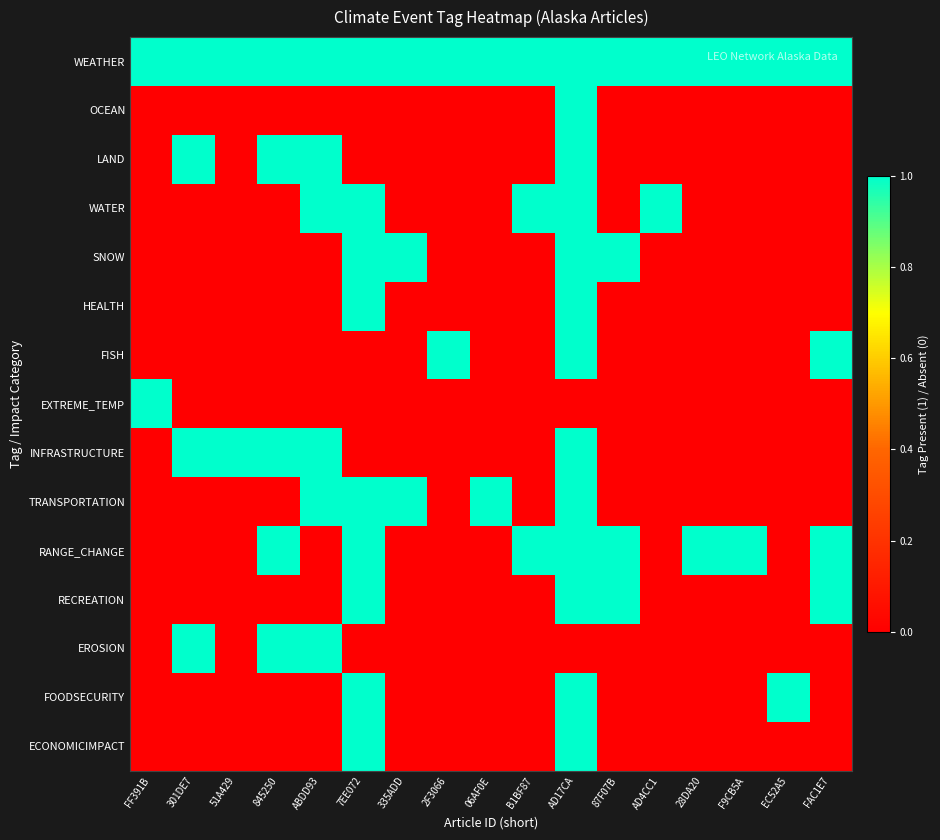

Reading left to right, list all the values displayed in this chart.

WEATHER: FF391B=1	301DE7=1	51A429=1	845250=1	ABDD93=1	7EE072=1	335ADD=1	2F3066=1	06AF0E=1	B1BF87=1	AD17CA=1	87F07B=1	AD4CC1=1	28DA20=1	F9CB5A=1	EC52A5=1	FAC1E7=1
OCEAN: FF391B=0	301DE7=0	51A429=0	845250=0	ABDD93=0	7EE072=0	335ADD=0	2F3066=0	06AF0E=0	B1BF87=0	AD17CA=1	87F07B=0	AD4CC1=0	28DA20=0	F9CB5A=0	EC52A5=0	FAC1E7=0
LAND: FF391B=0	301DE7=1	51A429=0	845250=1	ABDD93=1	7EE072=0	335ADD=0	2F3066=0	06AF0E=0	B1BF87=0	AD17CA=1	87F07B=0	AD4CC1=0	28DA20=0	F9CB5A=0	EC52A5=0	FAC1E7=0
WATER: FF391B=0	301DE7=0	51A429=0	845250=0	ABDD93=1	7EE072=1	335ADD=0	2F3066=0	06AF0E=0	B1BF87=1	AD17CA=1	87F07B=0	AD4CC1=1	28DA20=0	F9CB5A=0	EC52A5=0	FAC1E7=0
SNOW: FF391B=0	301DE7=0	51A429=0	845250=0	ABDD93=0	7EE072=1	335ADD=1	2F3066=0	06AF0E=0	B1BF87=0	AD17CA=1	87F07B=1	AD4CC1=0	28DA20=0	F9CB5A=0	EC52A5=0	FAC1E7=0
HEALTH: FF391B=0	301DE7=0	51A429=0	845250=0	ABDD93=0	7EE072=1	335ADD=0	2F3066=0	06AF0E=0	B1BF87=0	AD17CA=1	87F07B=0	AD4CC1=0	28DA20=0	F9CB5A=0	EC52A5=0	FAC1E7=0
FISH: FF391B=0	301DE7=0	51A429=0	845250=0	ABDD93=0	7EE072=0	335ADD=0	2F3066=1	06AF0E=0	B1BF87=0	AD17CA=1	87F07B=0	AD4CC1=0	28DA20=0	F9CB5A=0	EC52A5=0	FAC1E7=1
EXTREME_TEMP: FF391B=1	301DE7=0	51A429=0	845250=0	ABDD93=0	7EE072=0	335ADD=0	2F3066=0	06AF0E=0	B1BF87=0	AD17CA=0	87F07B=0	AD4CC1=0	28DA20=0	F9CB5A=0	EC52A5=0	FAC1E7=0
INFRASTRUCTURE: FF391B=0	301DE7=1	51A429=1	845250=1	ABDD93=1	7EE072=0	335ADD=0	2F3066=0	06AF0E=0	B1BF87=0	AD17CA=1	87F07B=0	AD4CC1=0	28DA20=0	F9CB5A=0	EC52A5=0	FAC1E7=0
TRANSPORTATION: FF391B=0	301DE7=0	51A429=0	845250=0	ABDD93=1	7EE072=1	335ADD=1	2F3066=0	06AF0E=1	B1BF87=0	AD17CA=1	87F07B=0	AD4CC1=0	28DA20=0	F9CB5A=0	EC52A5=0	FAC1E7=0
RANGE_CHANGE: FF391B=0	301DE7=0	51A429=0	845250=1	ABDD93=0	7EE072=1	335ADD=0	2F3066=0	06AF0E=0	B1BF87=1	AD17CA=1	87F07B=1	AD4CC1=0	28DA20=1	F9CB5A=1	EC52A5=0	FAC1E7=1
RECREATION: FF391B=0	301DE7=0	51A429=0	845250=0	ABDD93=0	7EE072=1	335ADD=0	2F3066=0	06AF0E=0	B1BF87=0	AD17CA=1	87F07B=1	AD4CC1=0	28DA20=0	F9CB5A=0	EC52A5=0	FAC1E7=1
EROSION: FF391B=0	301DE7=1	51A429=0	845250=1	ABDD93=1	7EE072=0	335ADD=0	2F3066=0	06AF0E=0	B1BF87=0	AD17CA=0	87F07B=0	AD4CC1=0	28DA20=0	F9CB5A=0	EC52A5=0	FAC1E7=0
FOODSECURITY: FF391B=0	301DE7=0	51A429=0	845250=0	ABDD93=0	7EE072=1	335ADD=0	2F3066=0	06AF0E=0	B1BF87=0	AD17CA=1	87F07B=0	AD4CC1=0	28DA20=0	F9CB5A=0	EC52A5=1	FAC1E7=0
ECONOMICIMPACT: FF391B=0	301DE7=0	51A429=0	845250=0	ABDD93=0	7EE072=1	335ADD=0	2F3066=0	06AF0E=0	B1BF87=0	AD17CA=1	87F07B=0	AD4CC1=0	28DA20=0	F9CB5A=0	EC52A5=0	FAC1E7=0